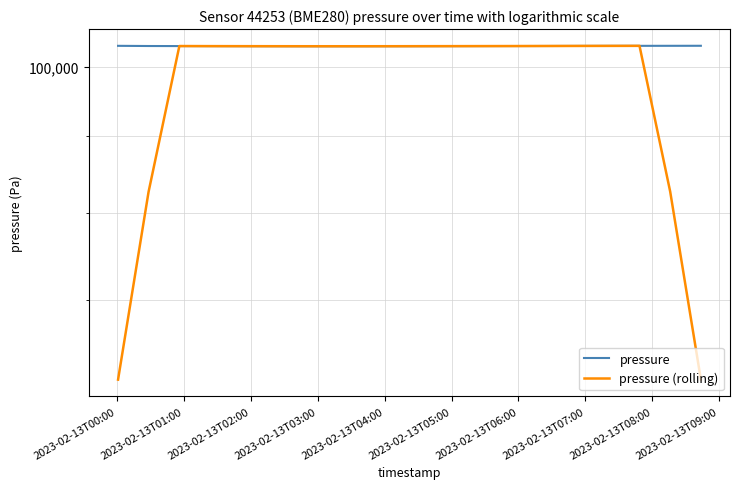

True or false: pressure and pressure (rolling) cross at least once.

True